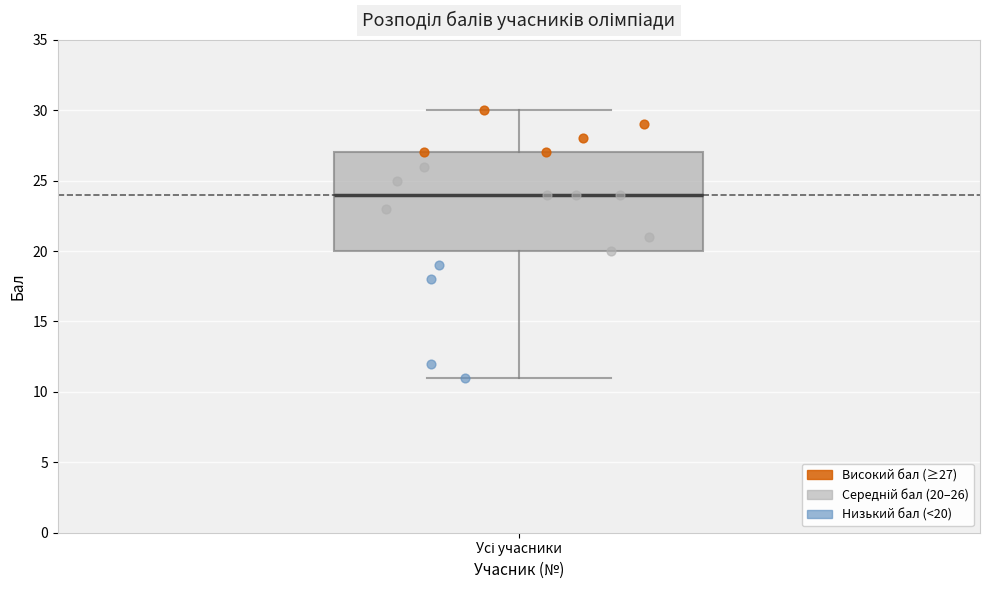

Where does the upper whisker of the box for Усі учасники end on the y-axis? The values are not printed on the chart, so give them approximately, as read against the axis.

30